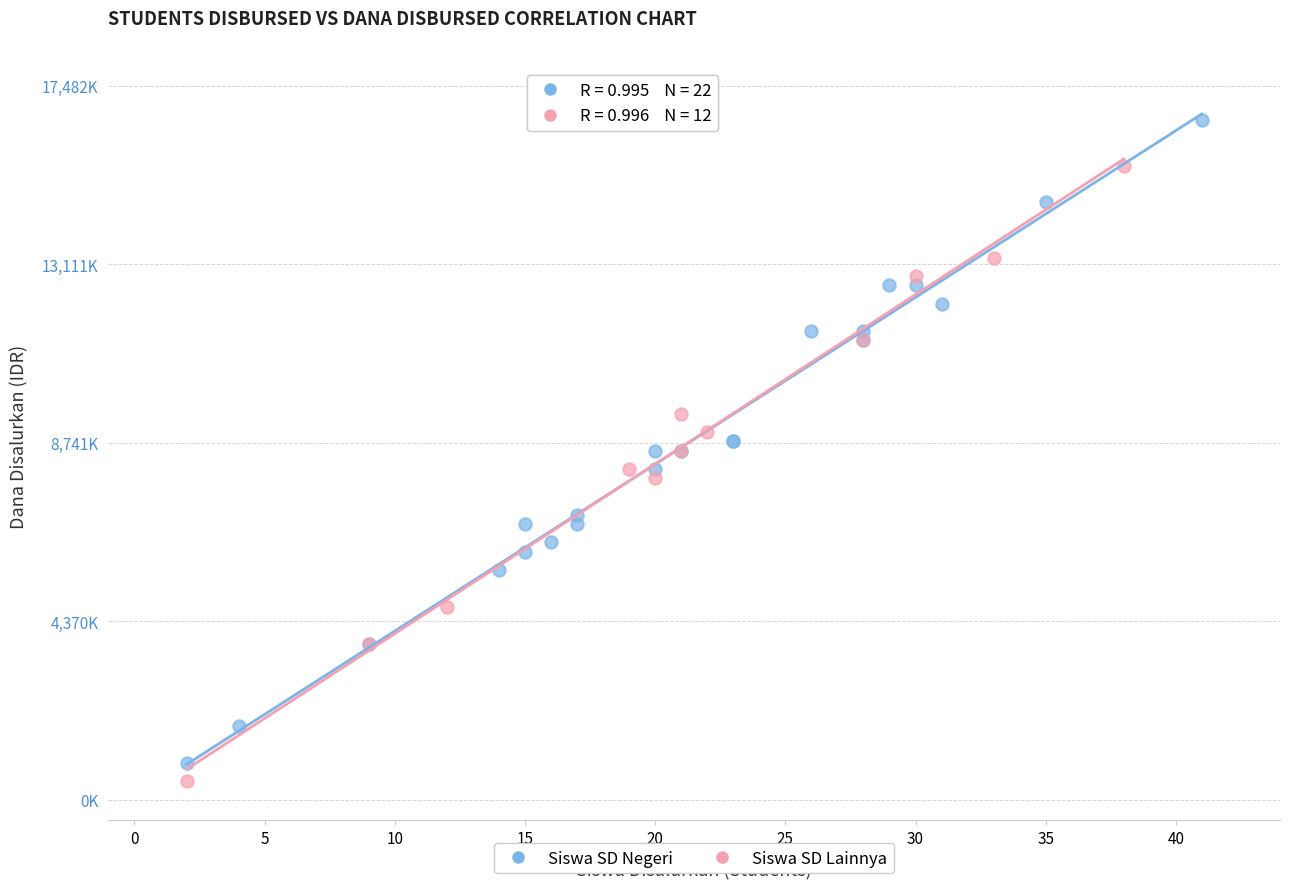

What are all the series names shown in the legend?

Siswa SD Negeri, Siswa SD Lainnya